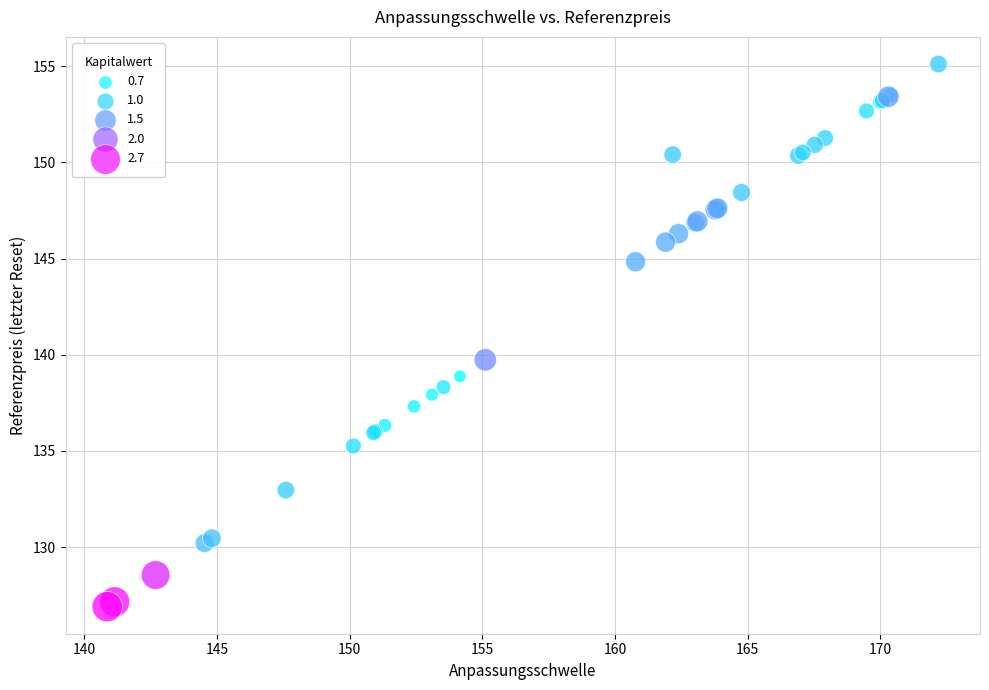

What Y value in the scatter plot is closest to 141?

139.7